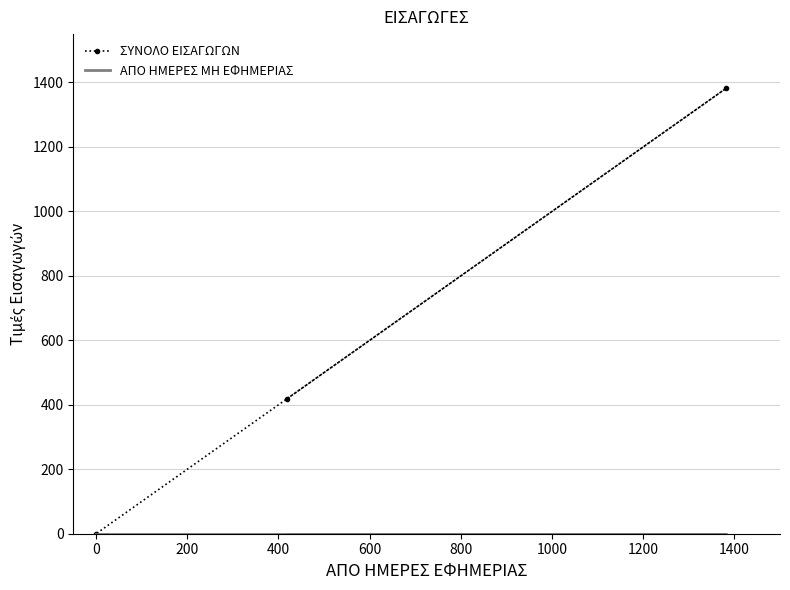

How many data points does each series have?

3